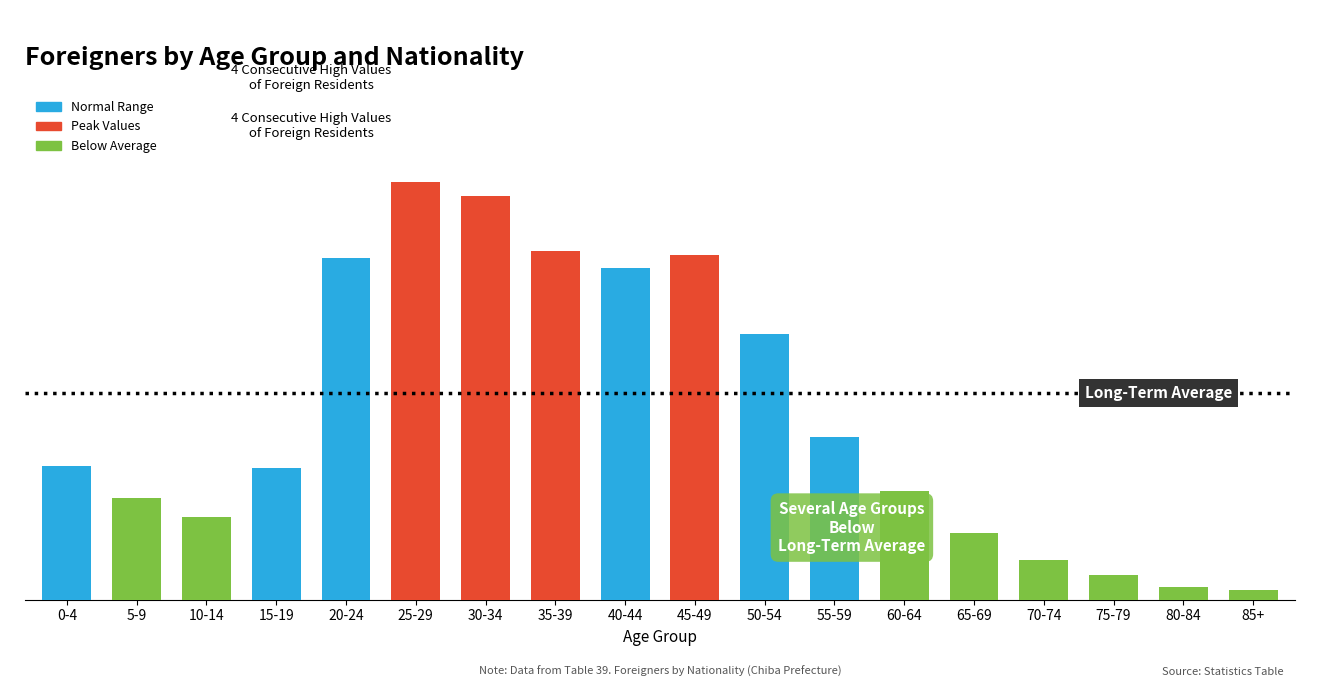

Which label corresponds to the largest value in the chart?

25-29